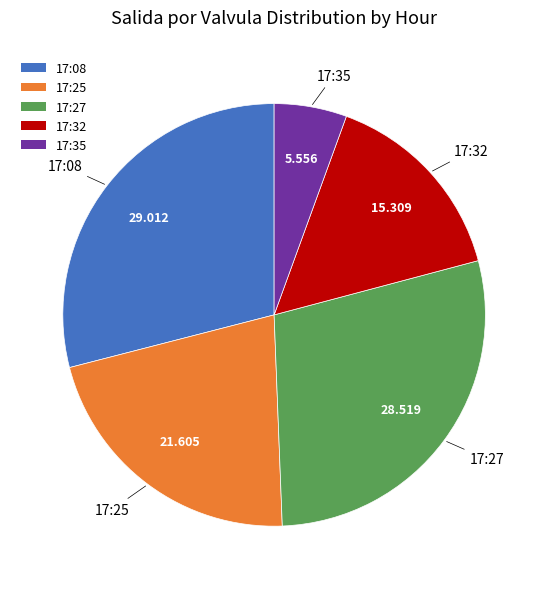

Combined, do 17:27 and 17:32 account for over 50%?

No